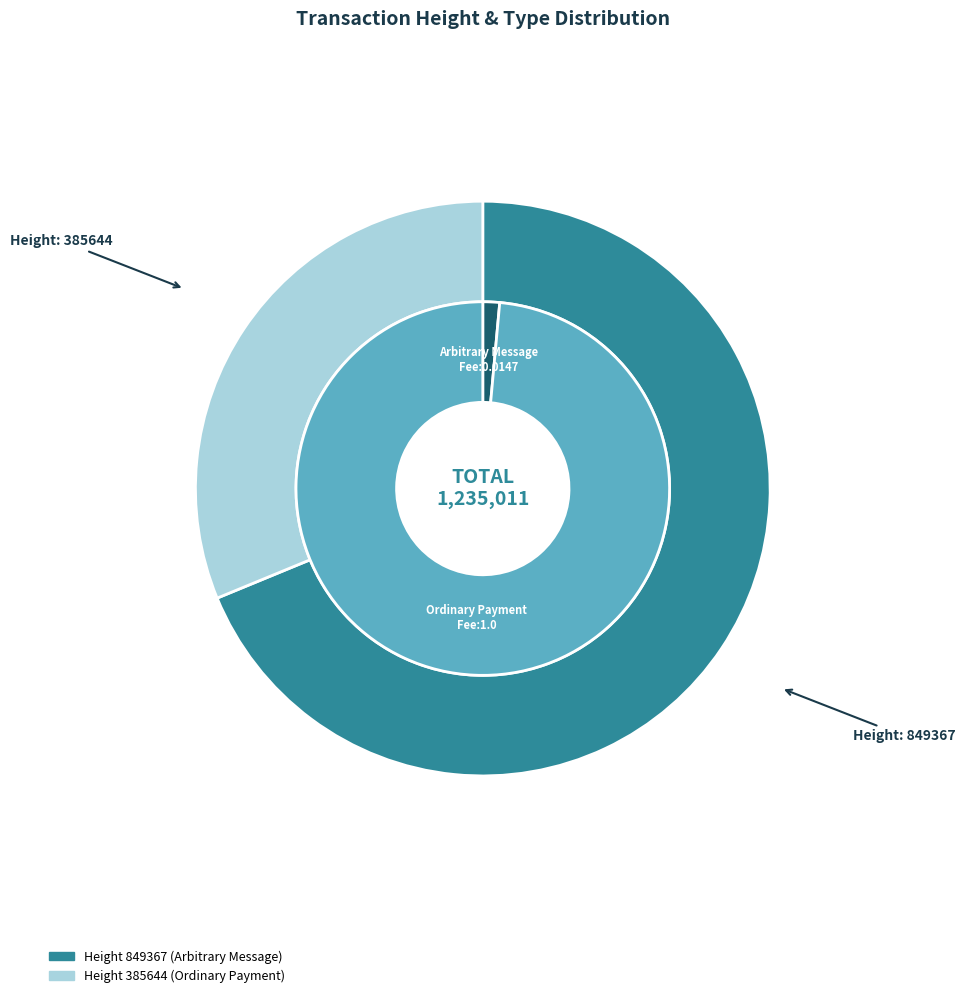

To the nearest percent, what is the difference between the largest and smallest slice percentages?

38%